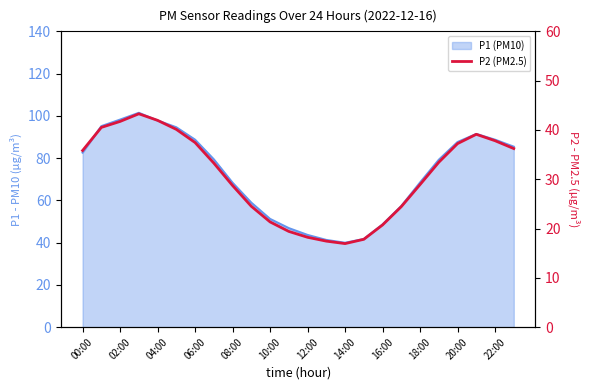

Count the number of categories in the chart.

24